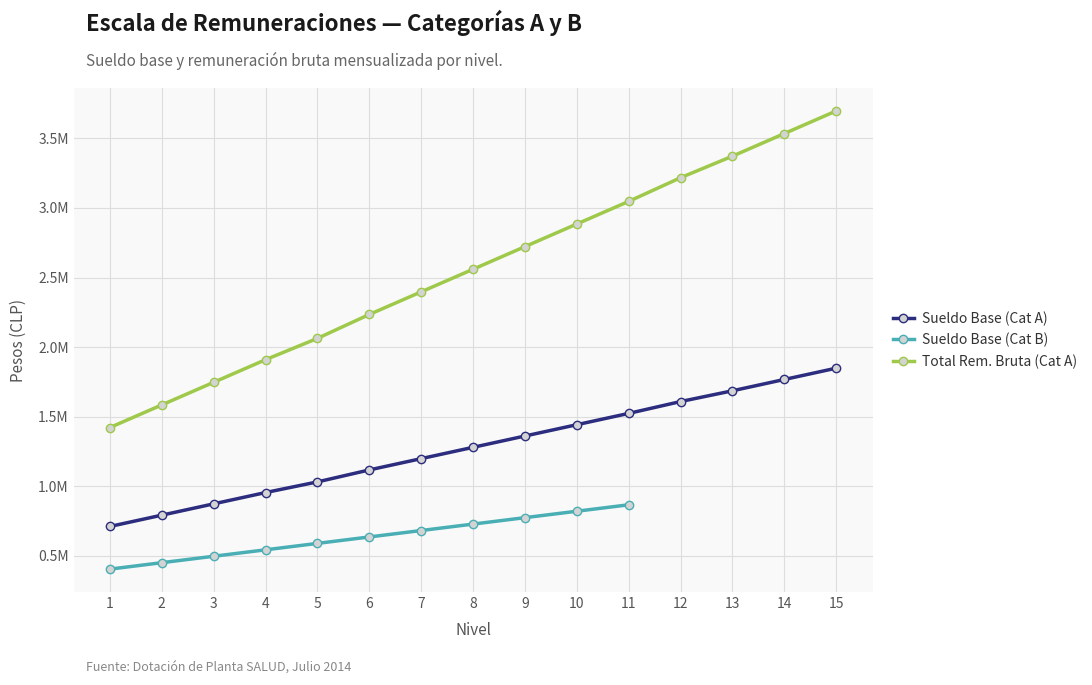

Which series has the largest total across all categories?

Total Rem. Bruta (Cat A)